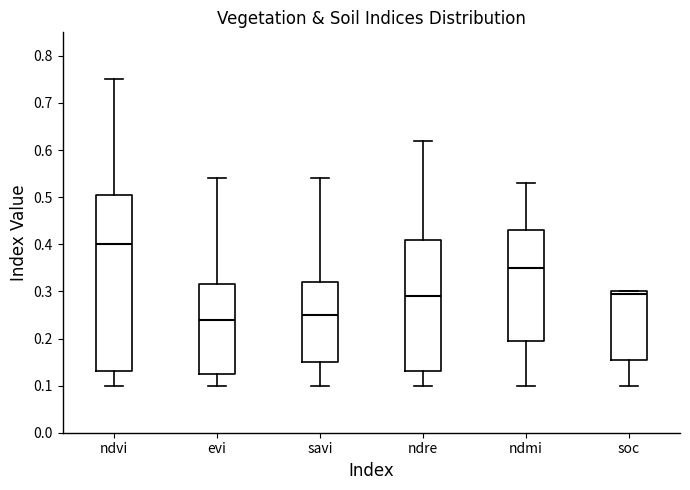

Reading left to right, transcribe this box plot: for each box, give where its median line is, the range the box spans, and where its two whiskers end, as read against the y-axis. The values are not printed on the chart, so give them approximately, as read against the axis.

ndvi: median 0.40, box 0.13 to 0.51, whiskers 0.10 to 0.75
evi: median 0.24, box 0.13 to 0.32, whiskers 0.10 to 0.54
savi: median 0.25, box 0.15 to 0.32, whiskers 0.10 to 0.54
ndre: median 0.29, box 0.13 to 0.41, whiskers 0.10 to 0.62
ndmi: median 0.35, box 0.20 to 0.43, whiskers 0.10 to 0.53
soc: median 0.29, box 0.15 to 0.30, whiskers 0.10 to 0.30